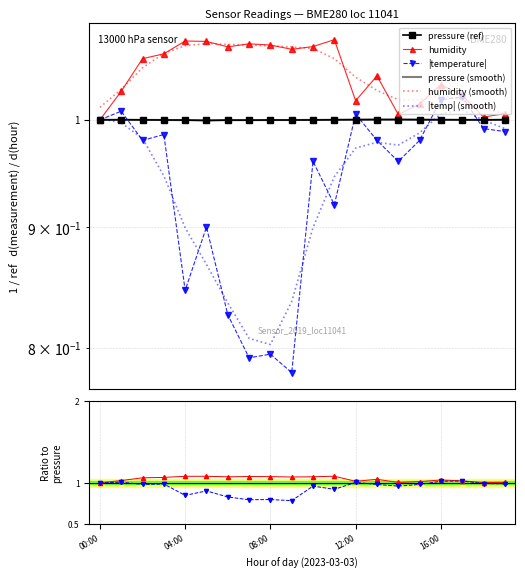

Reading left to right, extract all data points from this chart.

pressure: 1.0	1.0	1.0	1.0	1.0	1.0	1.0	1.0	1.0	1.0	1.0	1.0	1.0	1.0	1.0	1.0	1.0	1.0	1.0	1.0
humidity: 1.0	1.0	1.1	1.1	1.1	1.1	1.1	1.1	1.1	1.1	1.1	1.1	1.0	1.0	1.0	1.0	1.0	1.0	1.0	1.0
temperature: 1.0	1.0	1.0	1.0	0.8	0.9	0.8	0.8	0.8	0.8	1.0	0.9	1.0	1.0	1.0	1.0	1.0	1.0	1.0	1.0